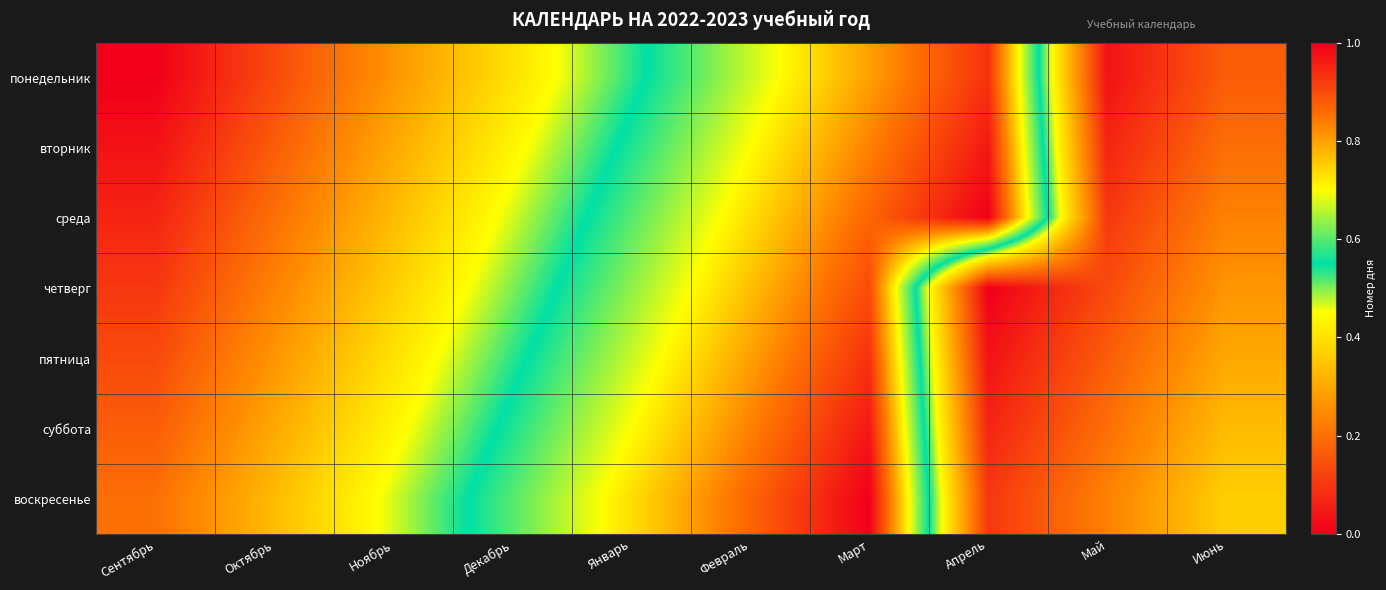

What is the difference between the highest and lowest values at Май?

0.2